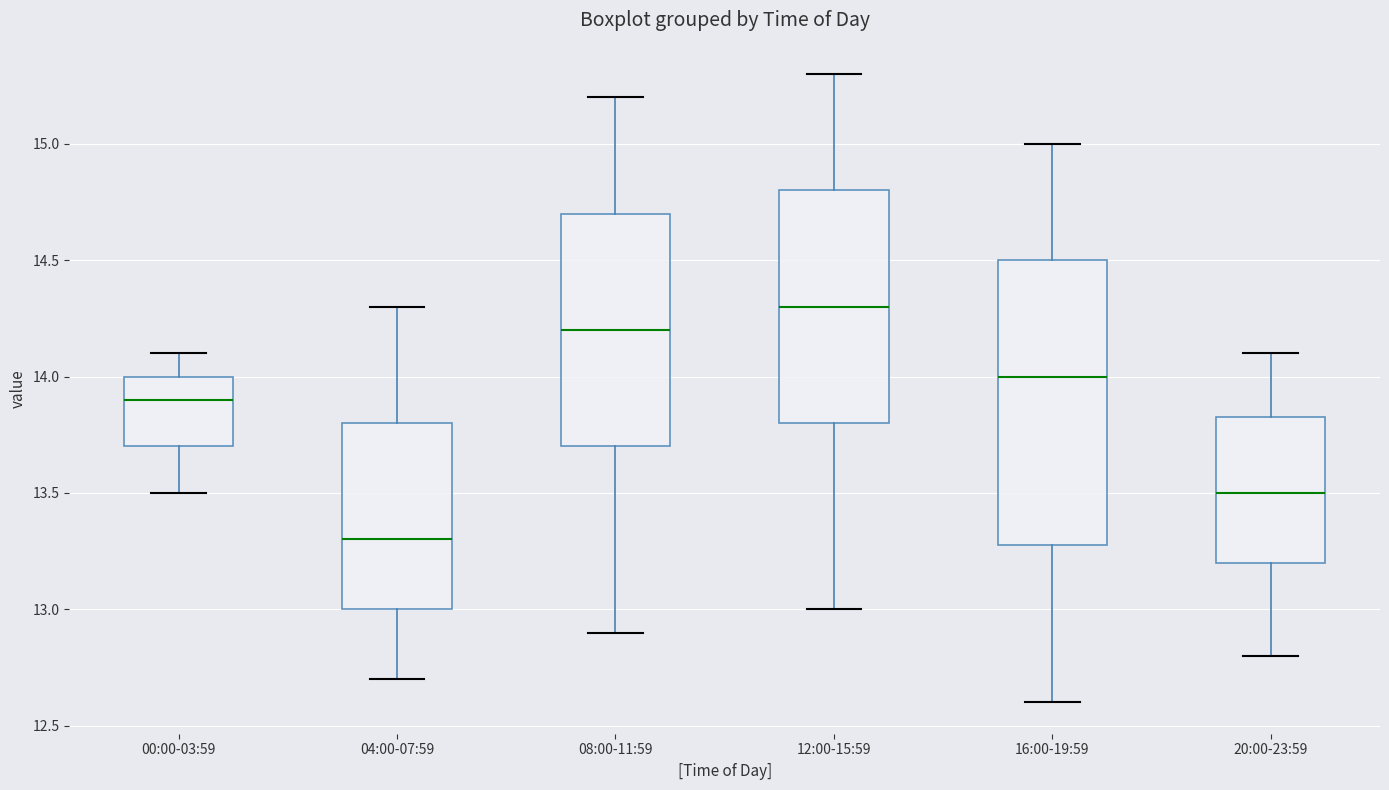

Which box has the highest median line?

12:00-15:59